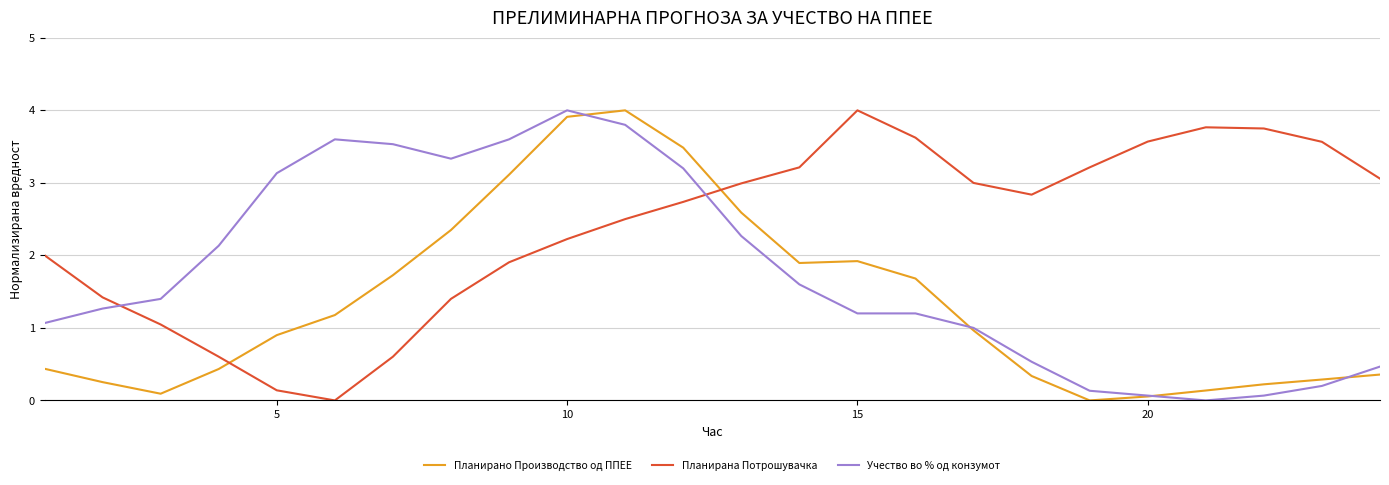

Which series has the largest total across all categories?

Планирана Потрошувачка